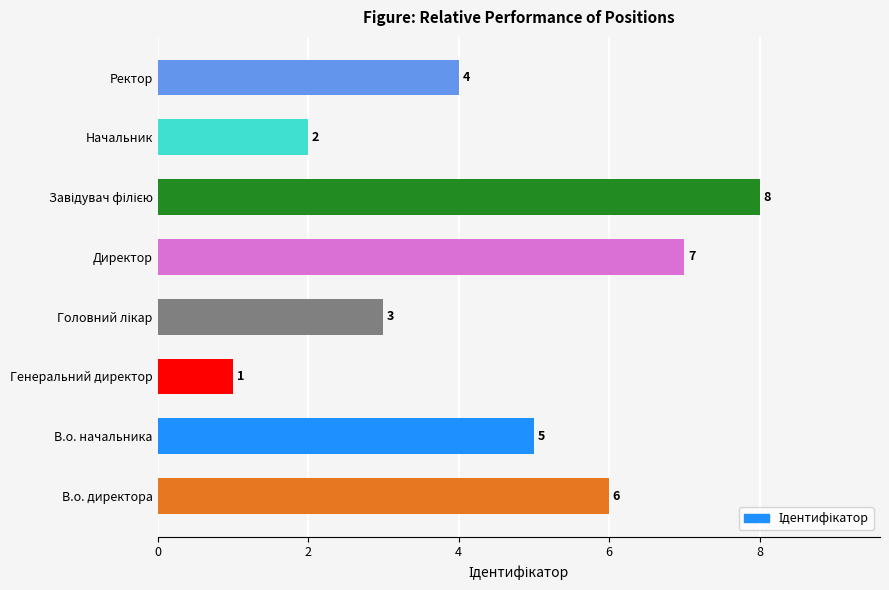

Reading bottom to top, transcribe all the data shown in this chart.

6	5	1	3	7	8	2	4